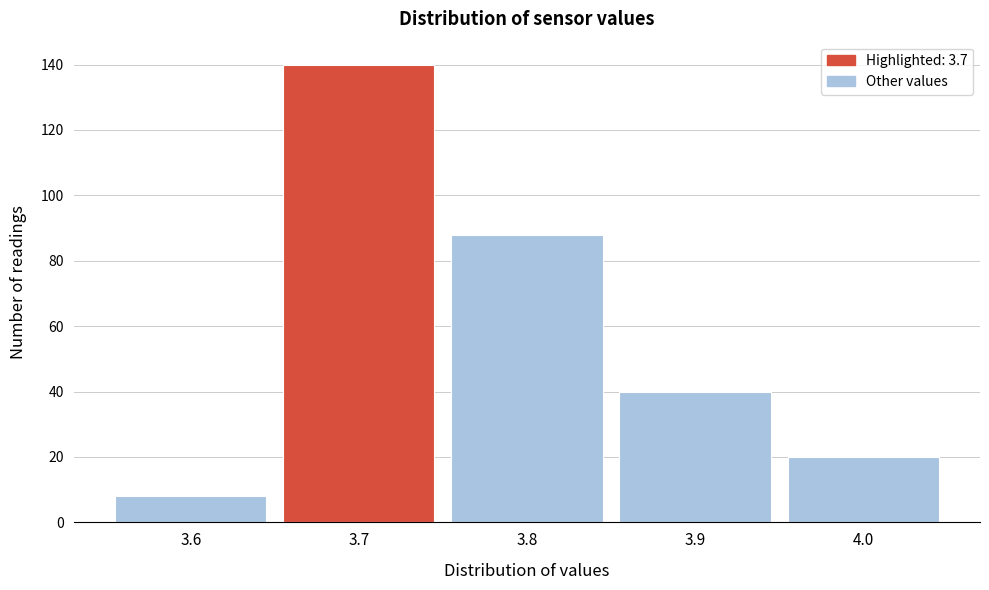

Reading left to right, list every bar in this chart as the range it spans on the x-axis followed by its height. The values are not printed on the chart, so give them approximately, as read against the axis.

3.55 to 3.65: 8
3.65 to 3.75: 140
3.75 to 3.85: 88
3.85 to 3.95: 40
3.95 to 4.05: 20